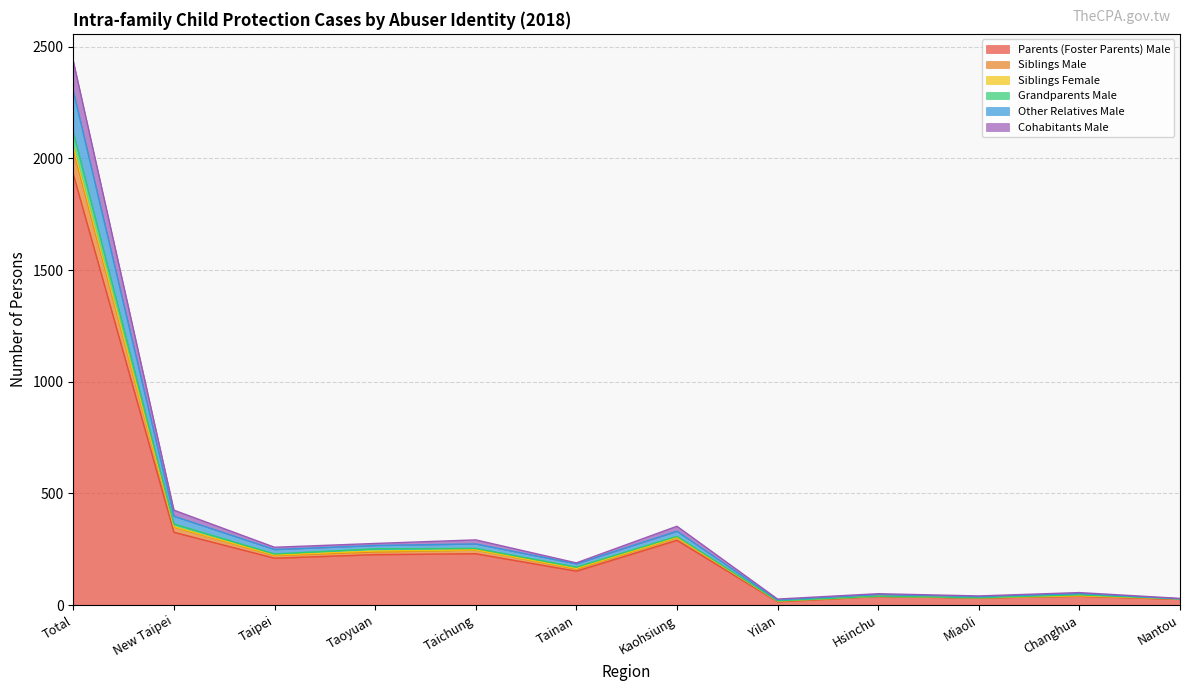

What is the difference between the highest and lowest values at Taichung?

62